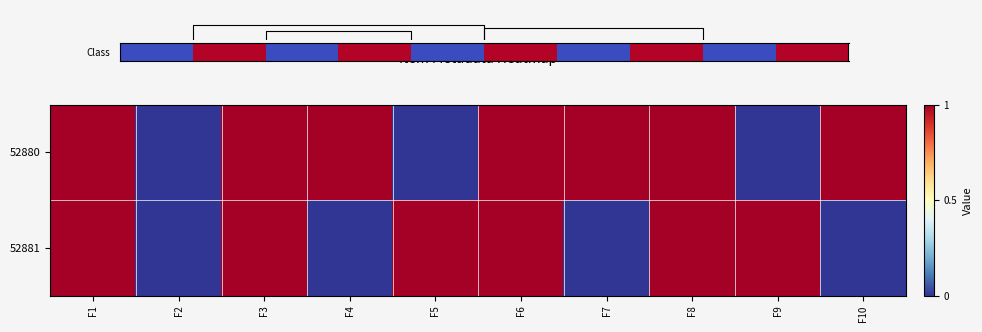

Rank the categories by 52881 value from lowest to highest.

F2, F4, F7, F10, F1, F3, F5, F6, F8, F9